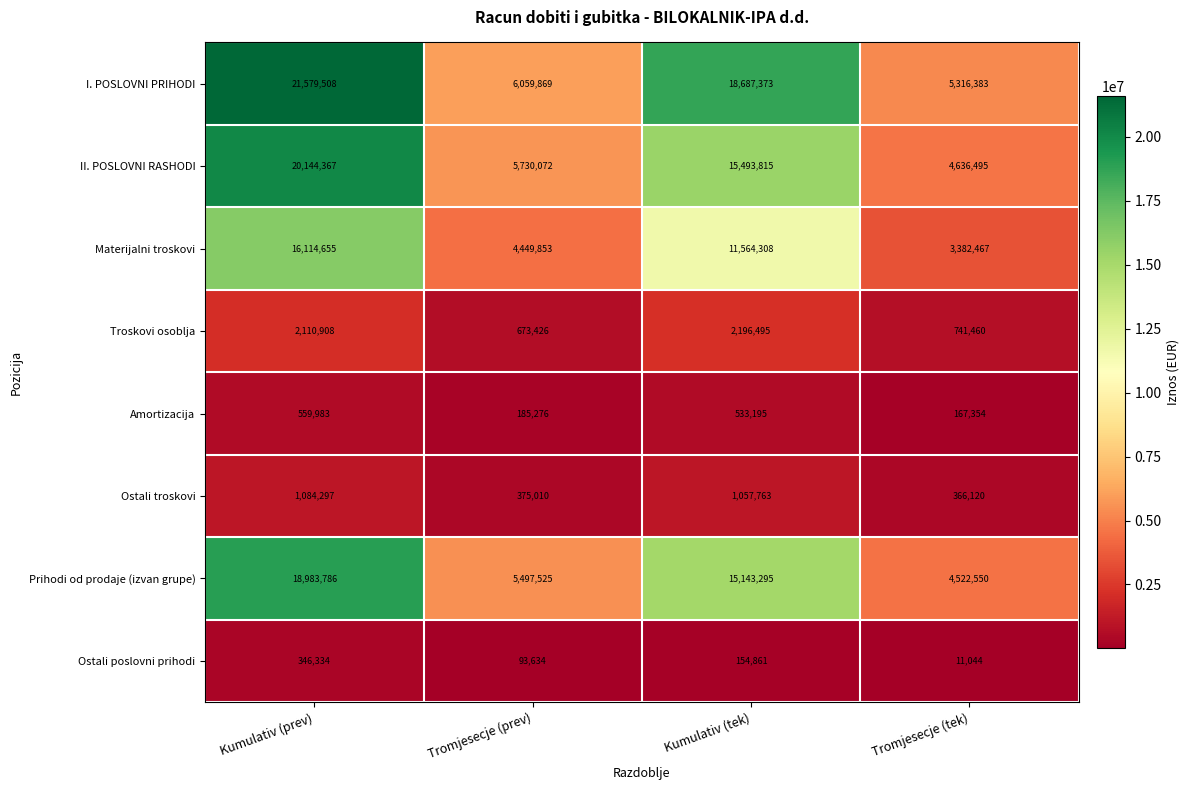

What is the minimum value shown in the chart?

11044